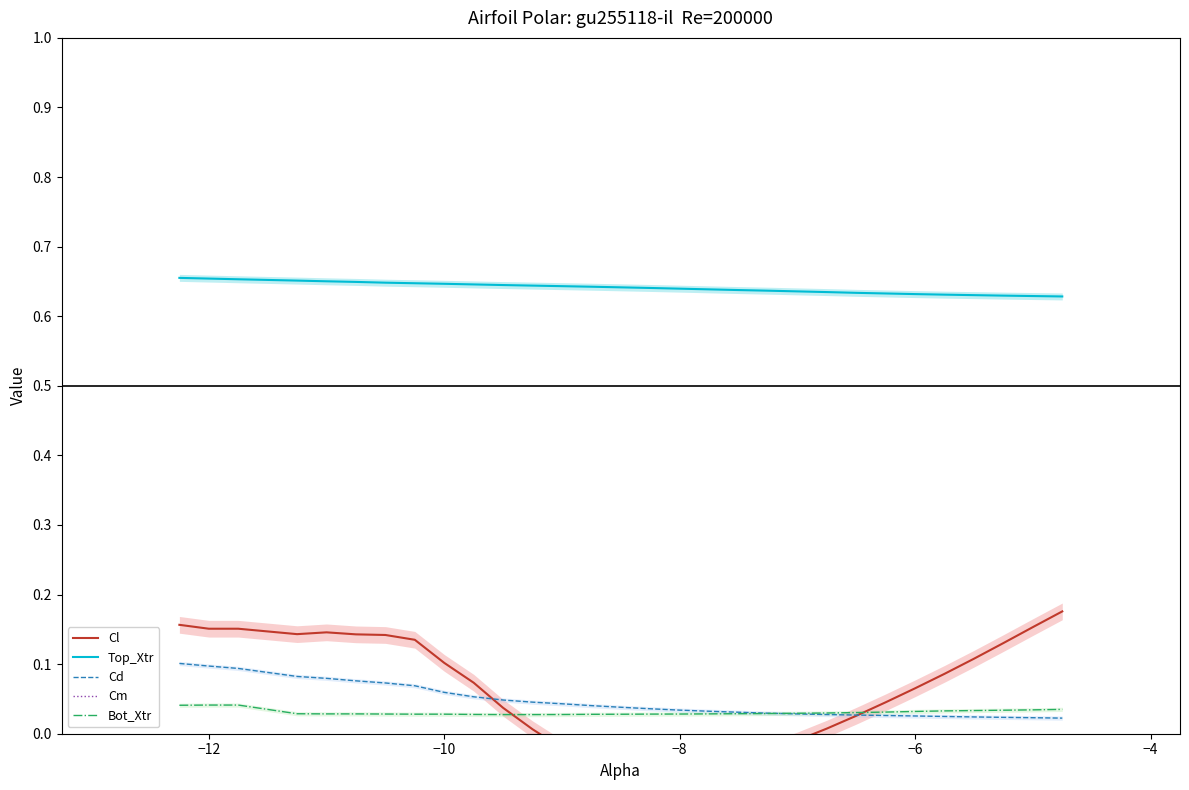

List the series in order of their peak value, highest first.

Top_Xtr, Cl, Cd, Bot_Xtr, Cm